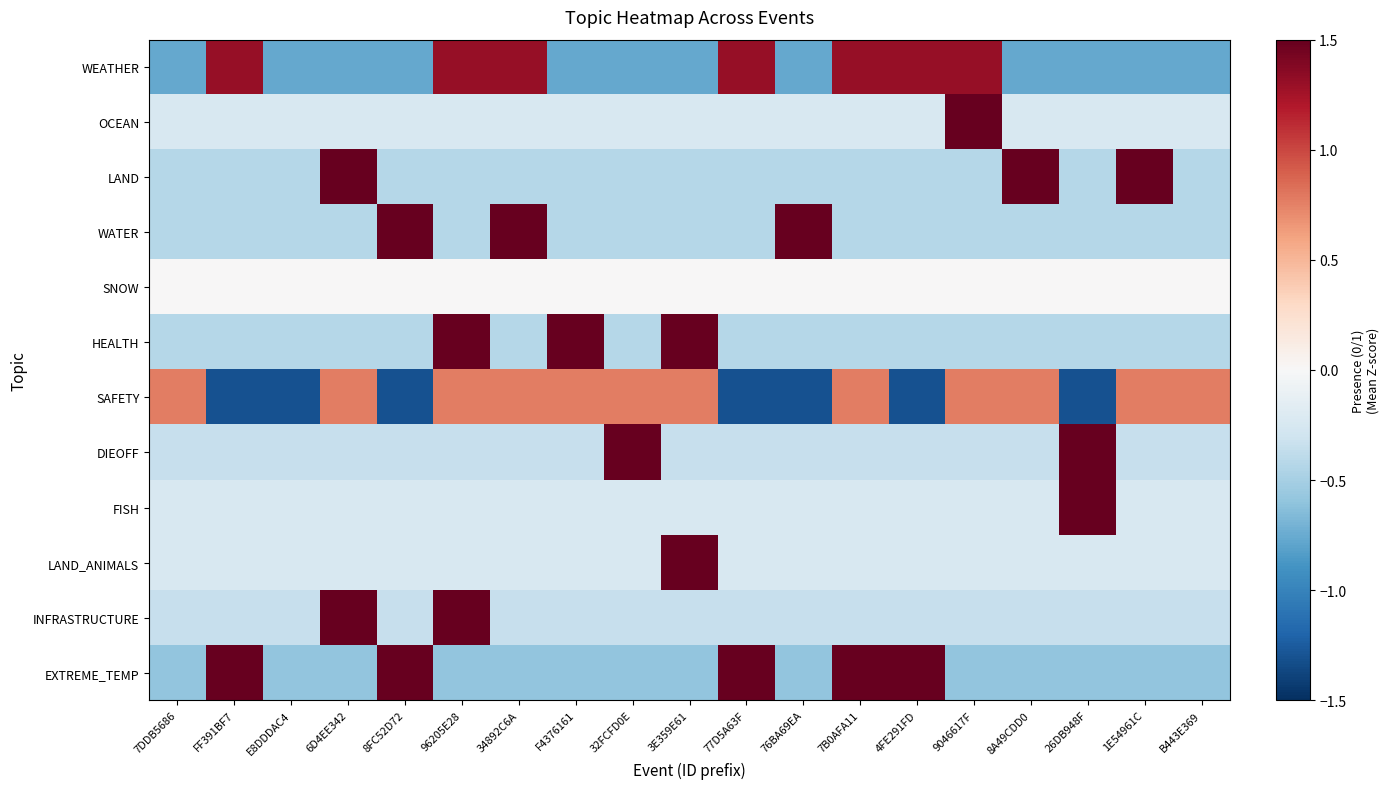

At which category is the sum across all series the highest?

96205E28